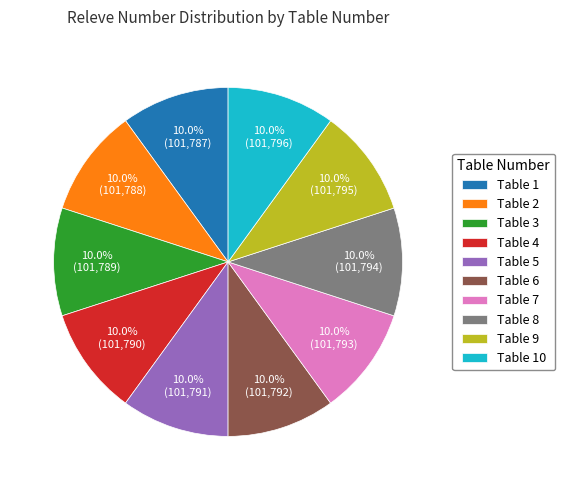

Is there any slice that represents more than half of the pie?

No